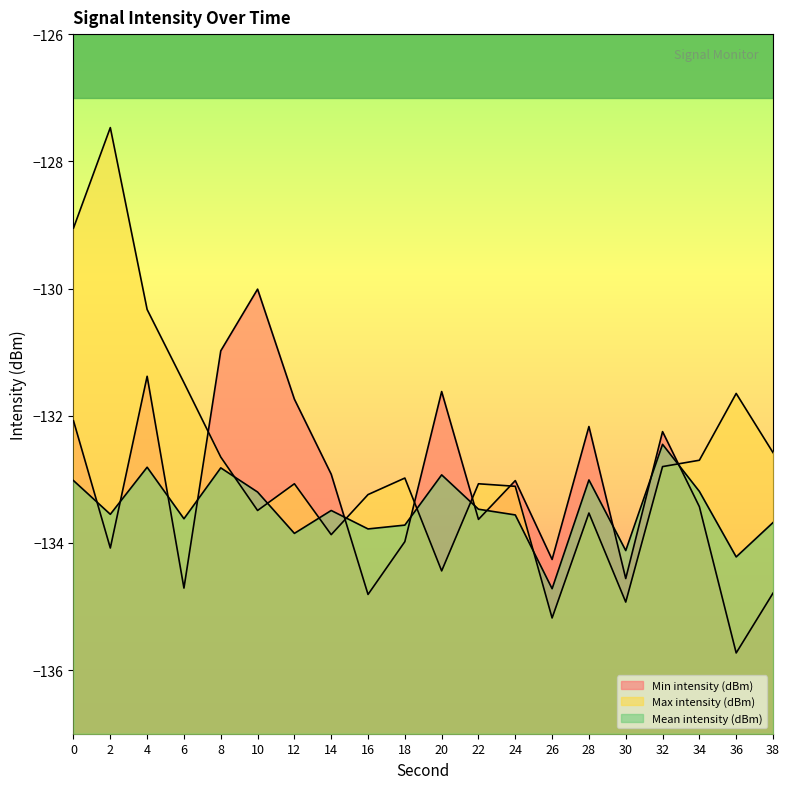

True or false: Max intensity (dBm) has a value of -204.2 at 0.

False